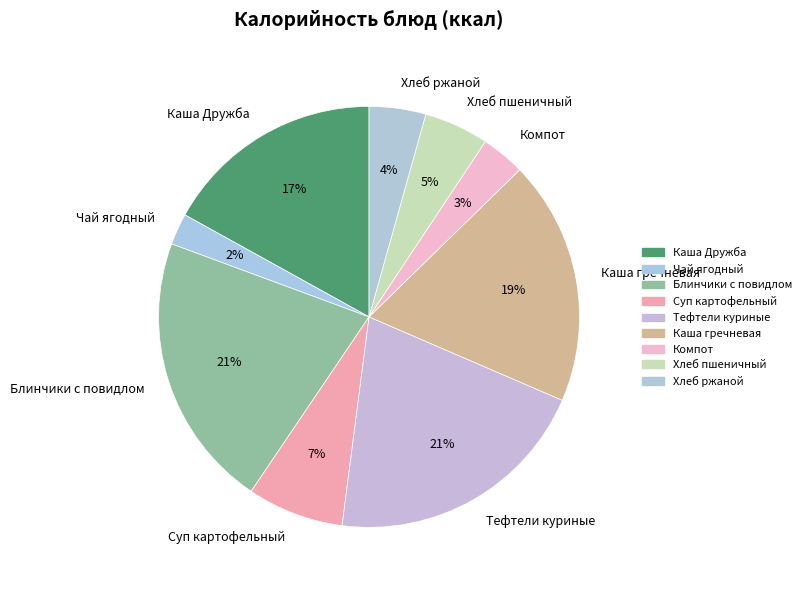

Does any single category account for the majority?

No